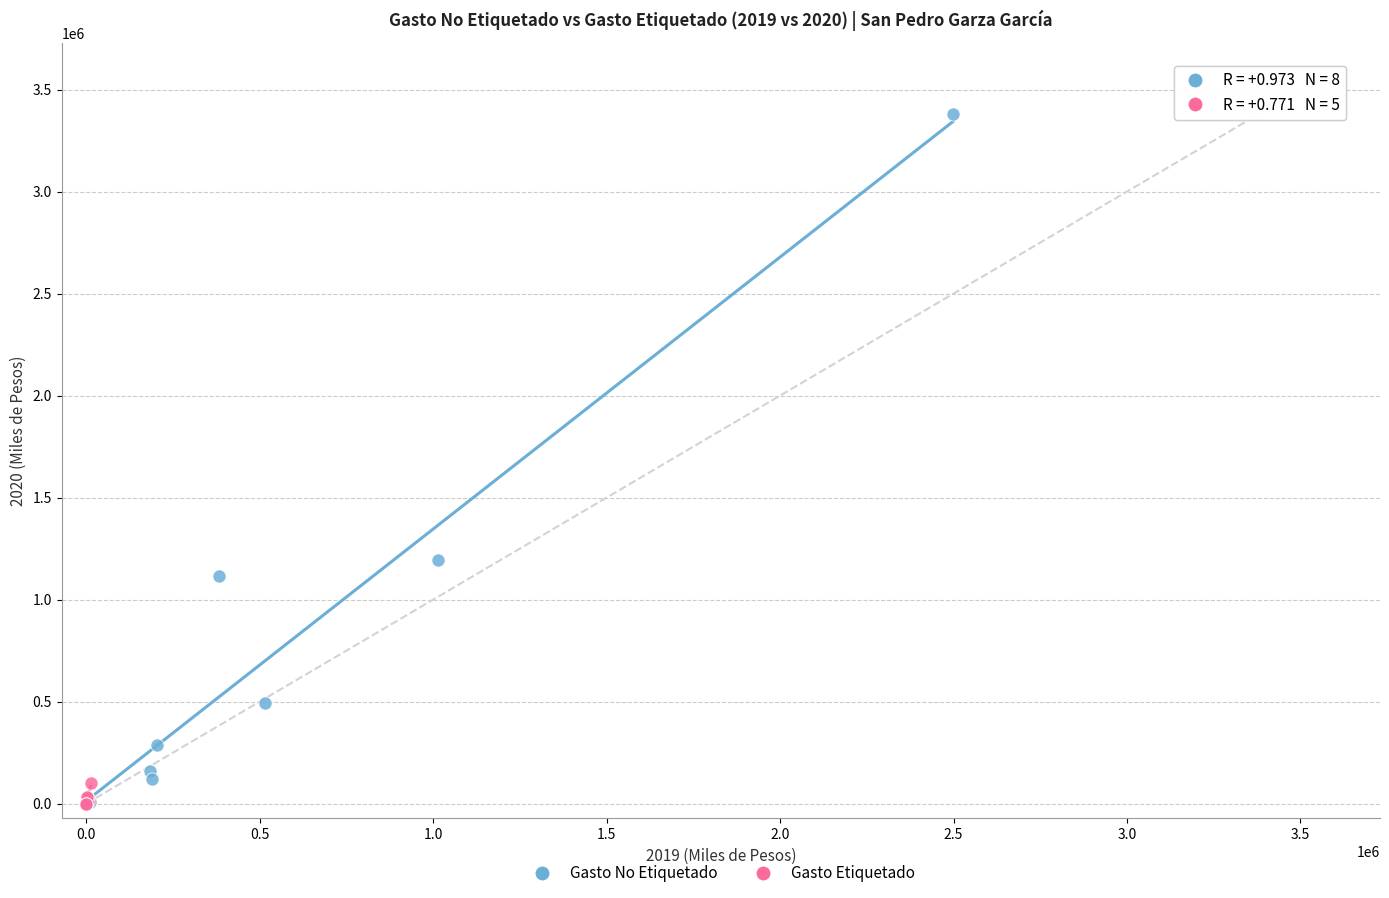

What are all the series names shown in the legend?

Gasto No Etiquetado, Gasto Etiquetado